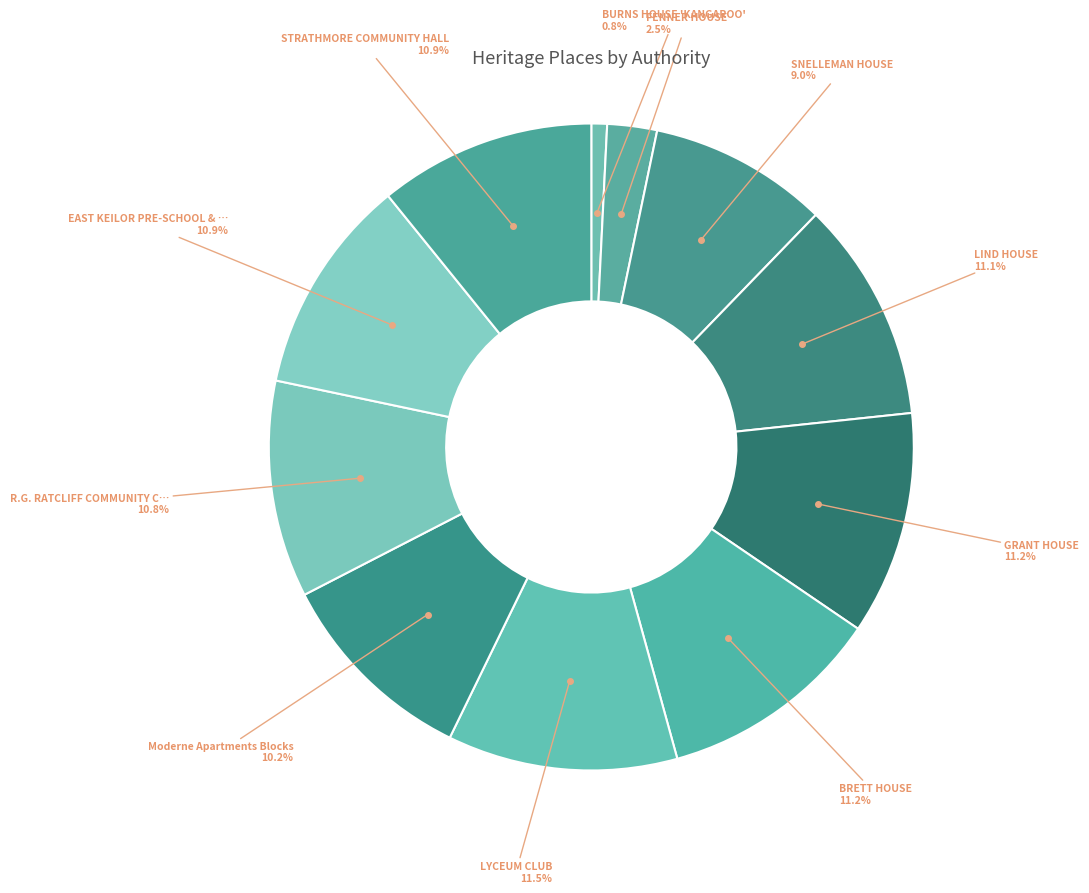

To the nearest percent, what is the difference between the largest and smallest slice percentages?

11%